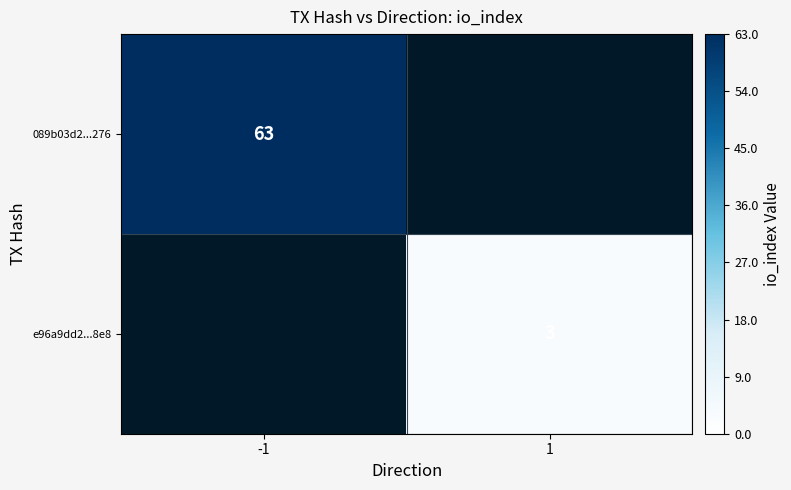

True or false: 089b03d2...276 has a value of 106 at -1.

False